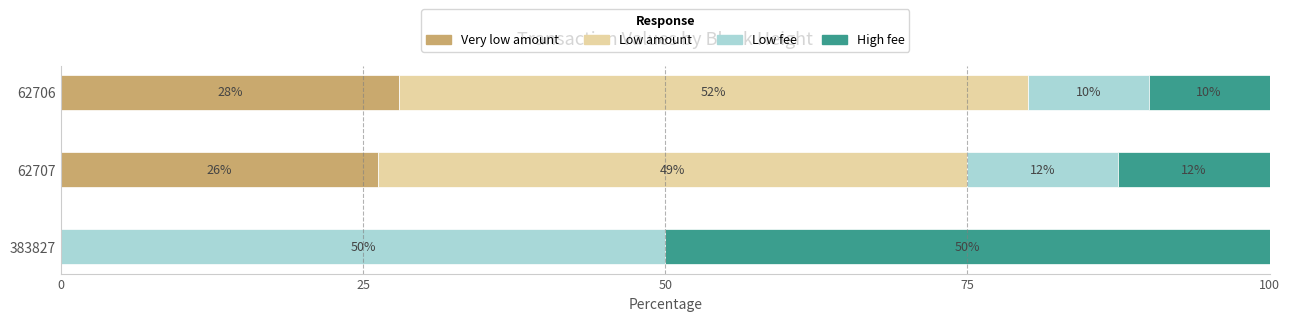

What are all the series names shown in the legend?

Very low amount, Low amount, Low fee, High fee